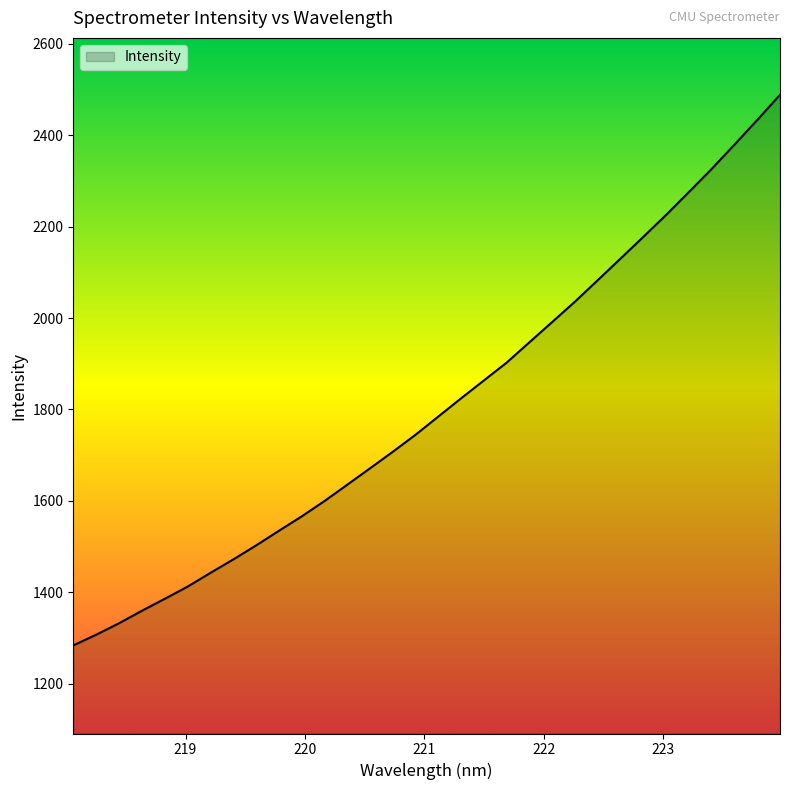

True or false: the data has more than 2 interior local peaks.

False